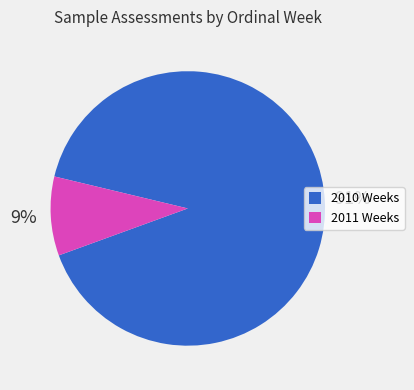

To the nearest percent, what is the average slice percentage?

50%